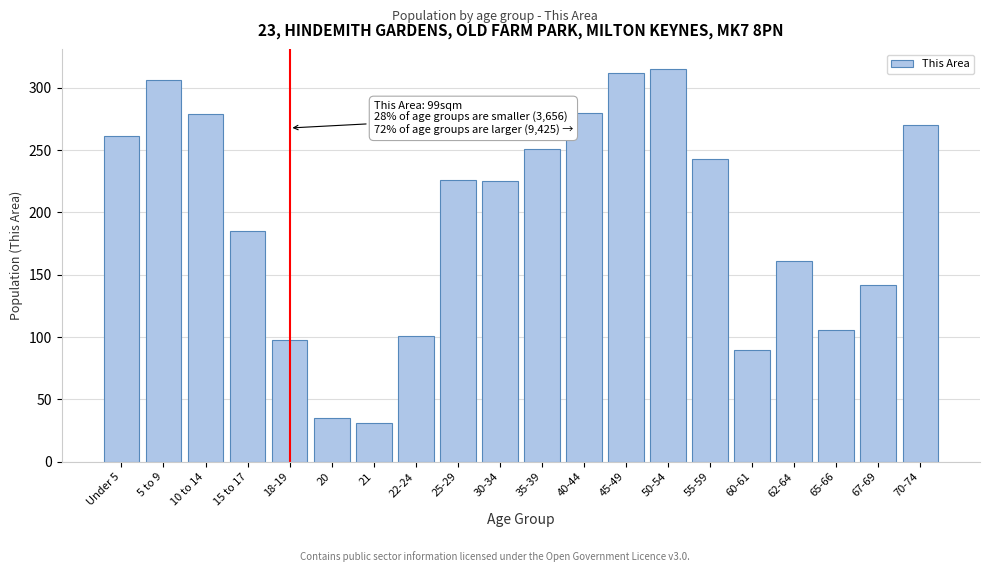

What is the difference between the values at 15 to 17 and 18-19?

87